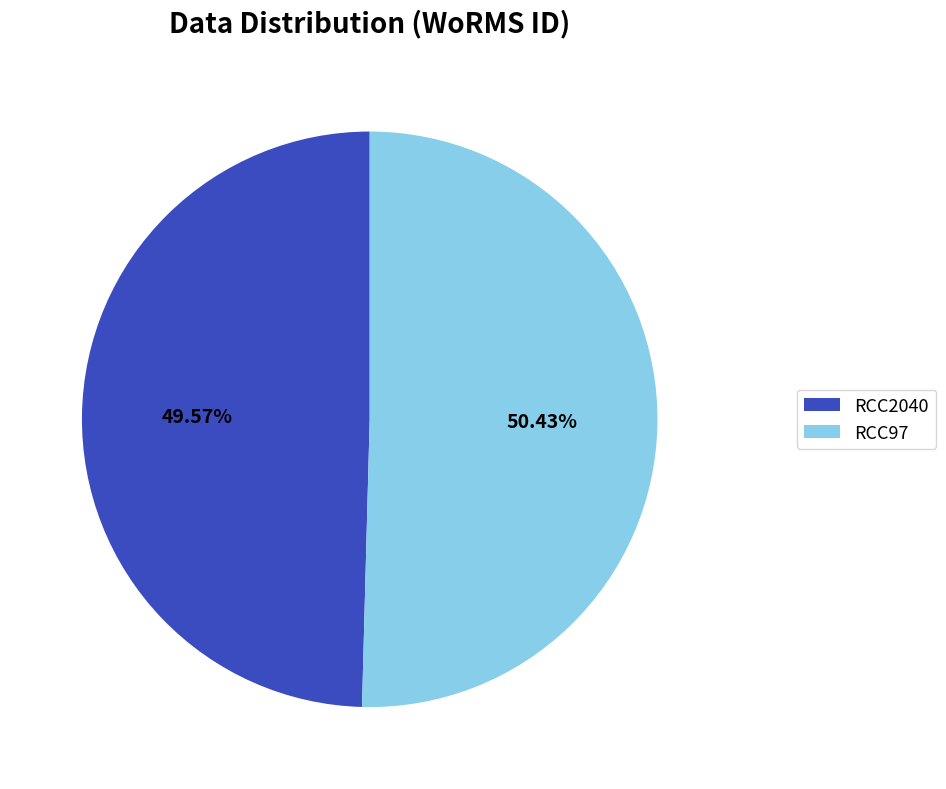

Do RCC2040 and RCC97 together represent more than half of the pie?

Yes